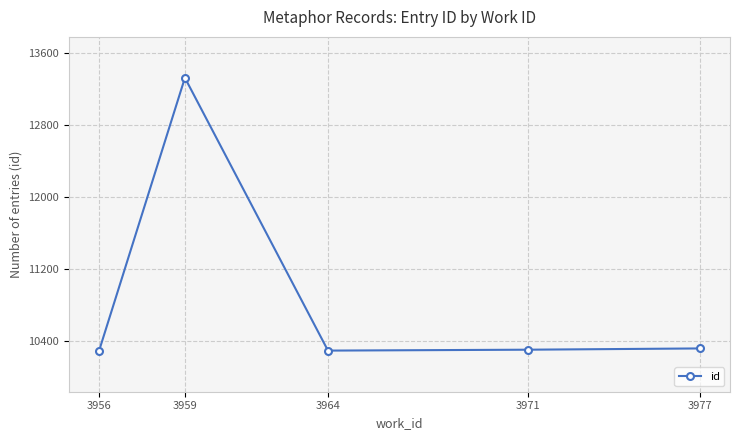

How many values are below 10308?

2